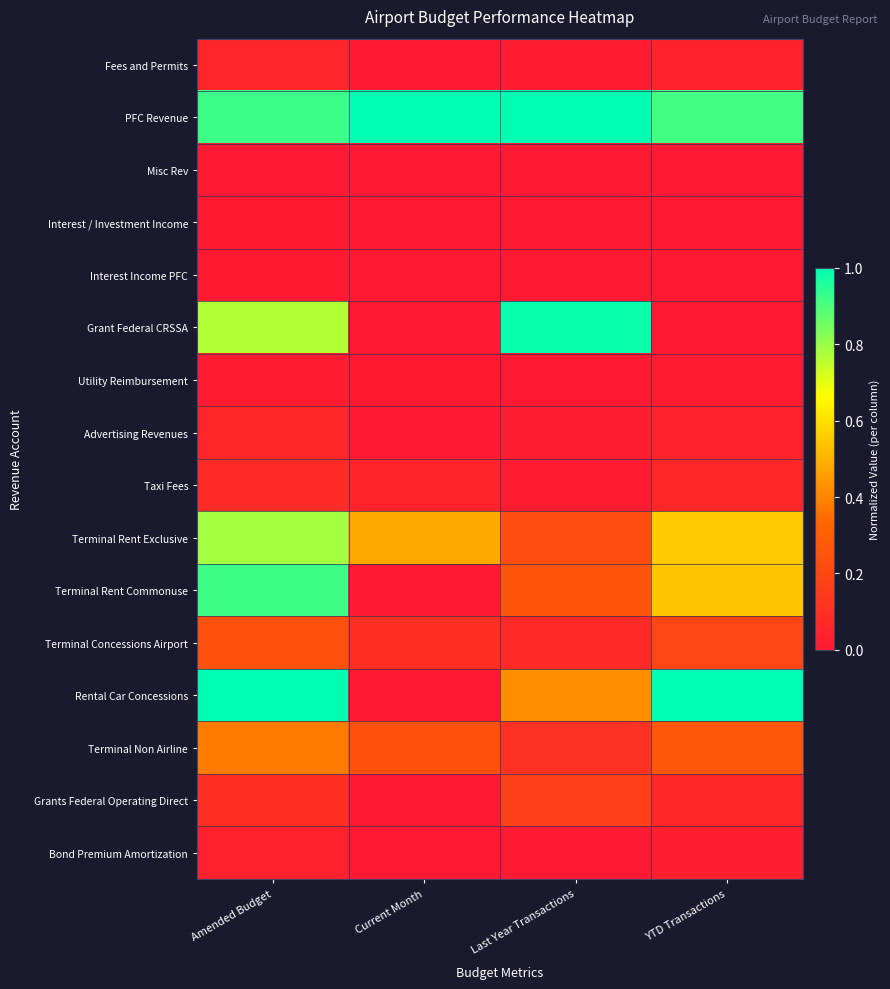

Count the number of data series in this chart.

16